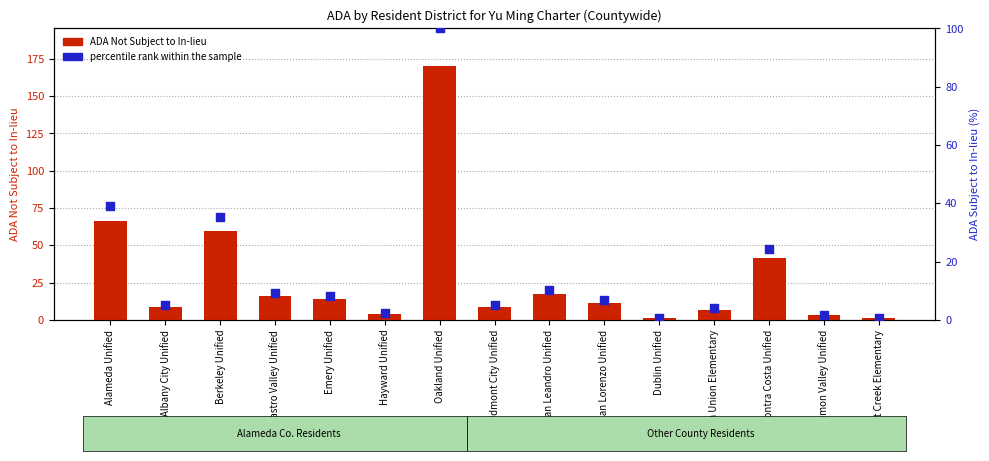

Which series has the largest total across all categories?

ADA Not Subject to In-lieu